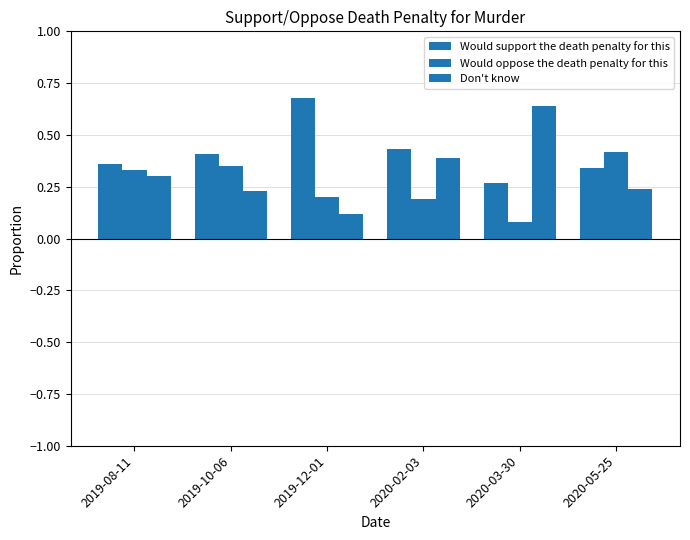

Which series has the largest total across all categories?

Would support the death penalty for this